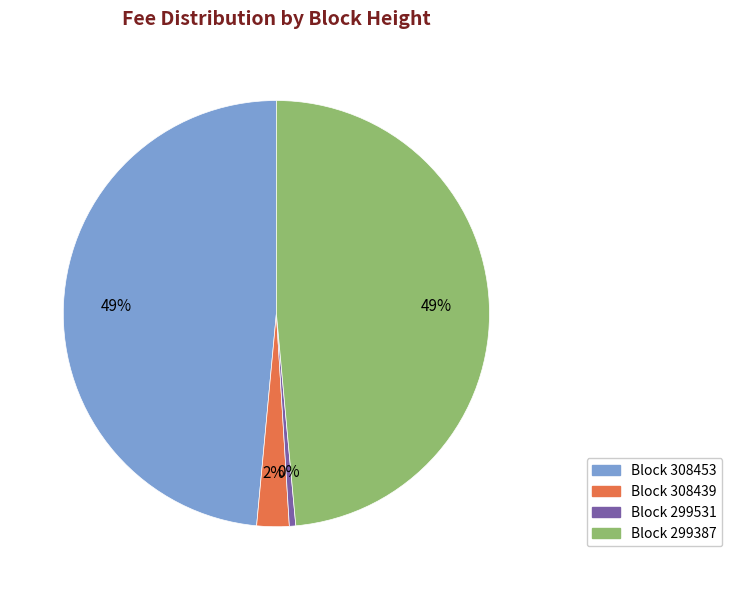

To the nearest percent, what is the average slice percentage?

25%